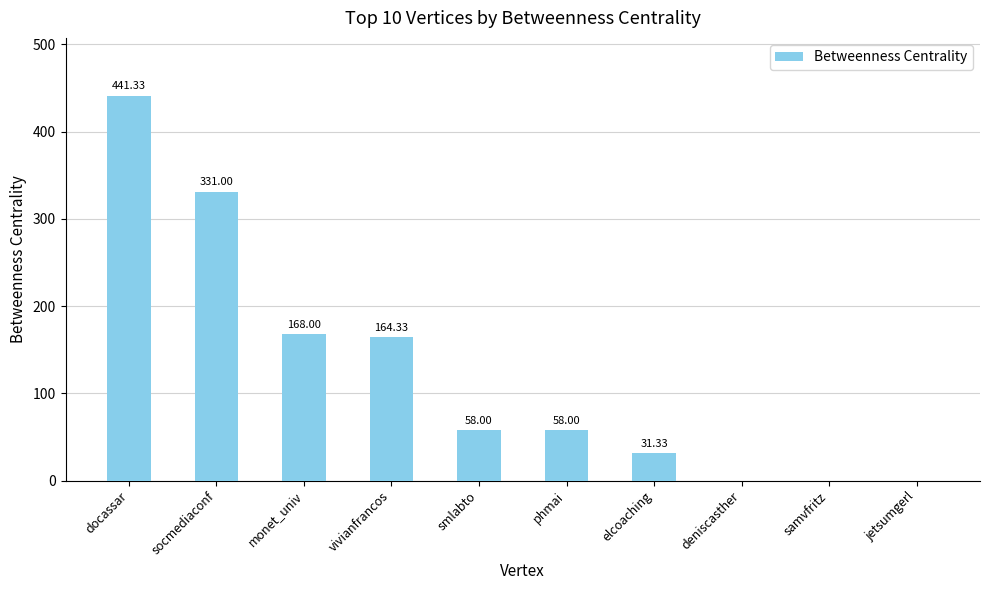

What is the change in value from socmediaconf to jetsumgerl?

-331.0